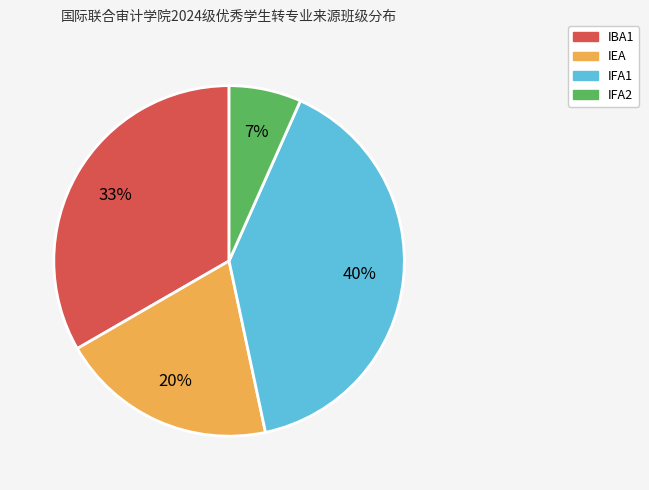

To the nearest percent, what is the average slice percentage?

25%